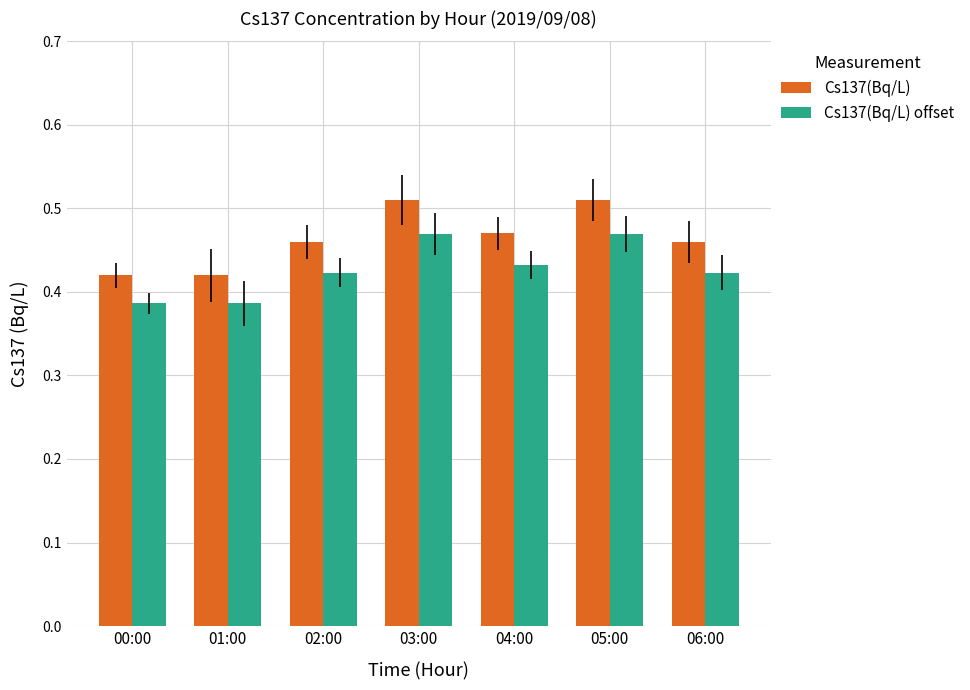

What is the total value across all series at 04:00?

0.9